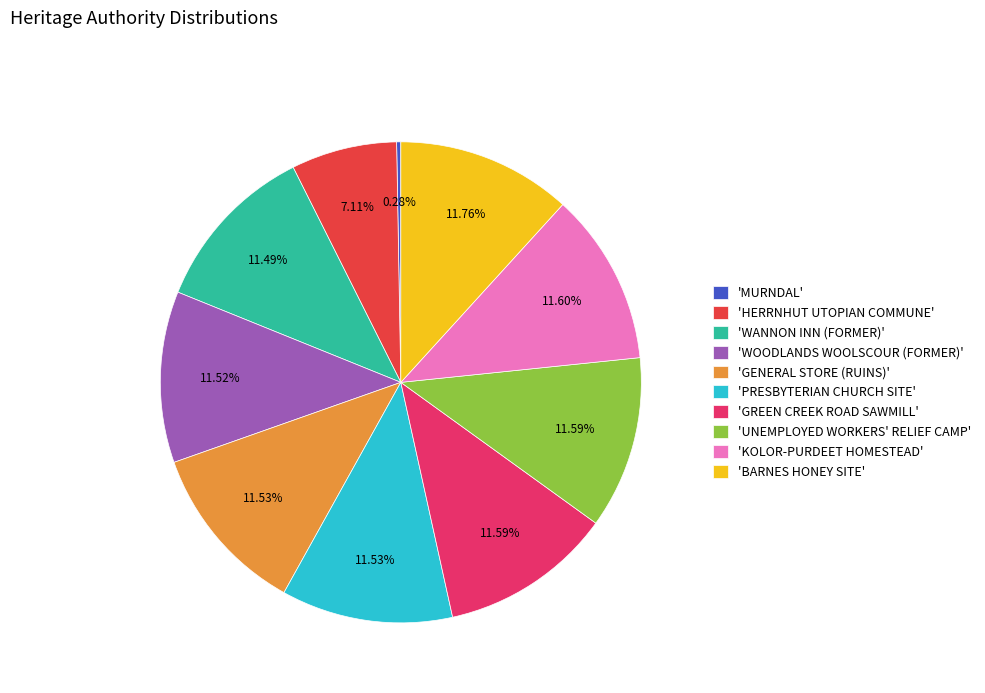

Is the sum of 'HERRNHUT UTOPIAN COMMUNE' and 'BARNES HONEY SITE' greater than half?

No